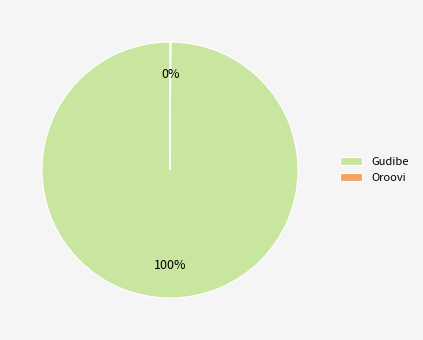

What is the majority slice?

Gudibe